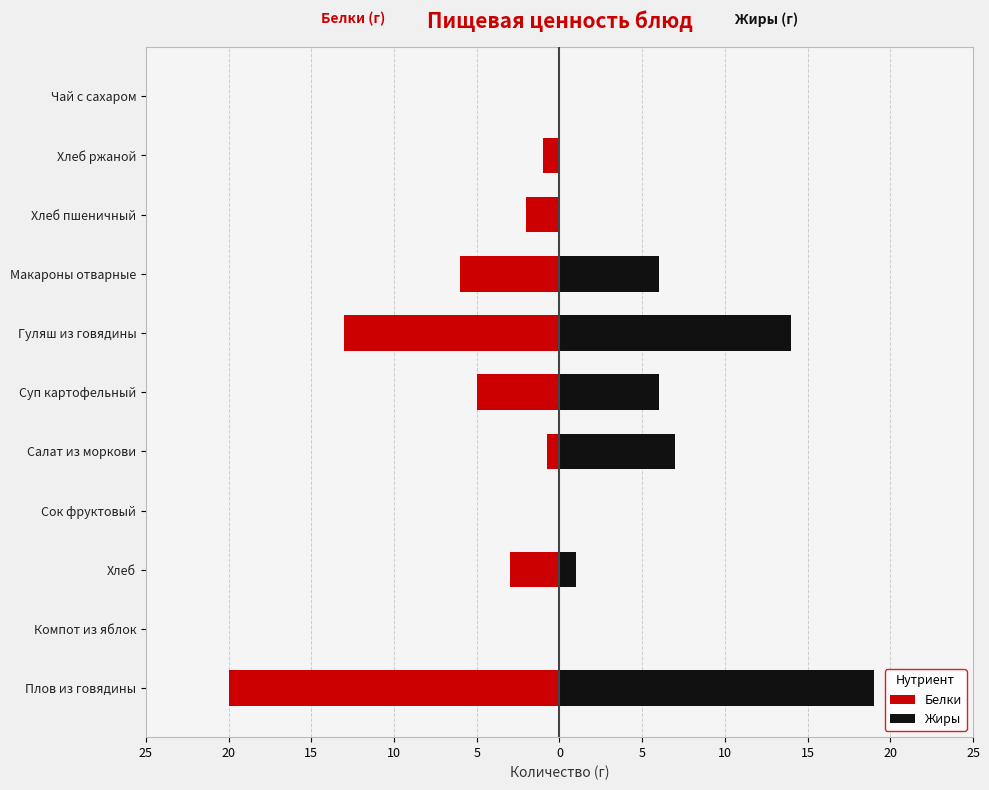

Reading left to right, transcribe all the data shown in this chart.

Белки: -20.0	0.0	-3.0	0.0	-0.7	-5.0	-13.0	-6.0	-2.0	-1.0	0.0
Жиры: 19.0	0.0	1.0	0.0	7.0	6.0	14.0	6.0	0.0	0.0	0.0